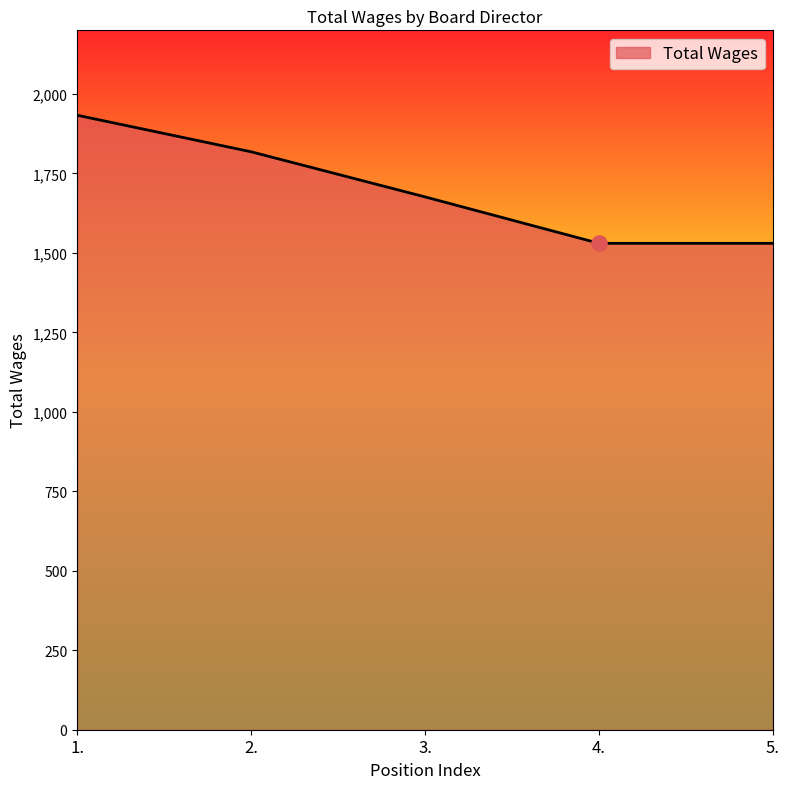

What is the ratio of the value at 4. to the value at 3.?

0.9